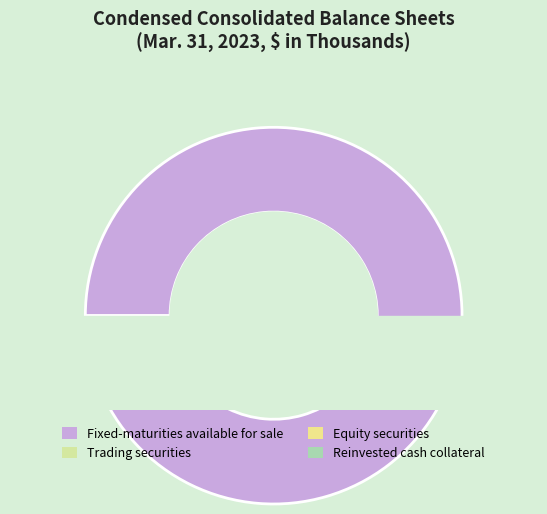

Do Fixed-maturities available for sale and Trading securities together represent more than half of the pie?

Yes